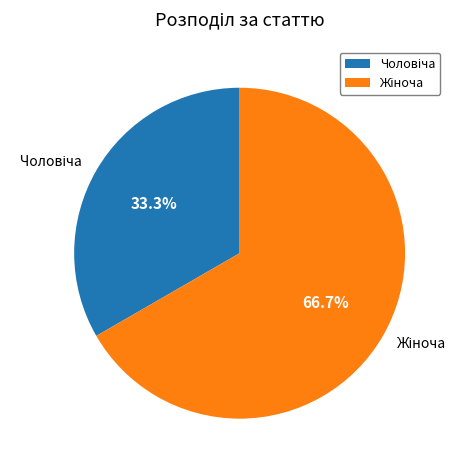

What portion of the pie excludes Чоловіча?

66.7%